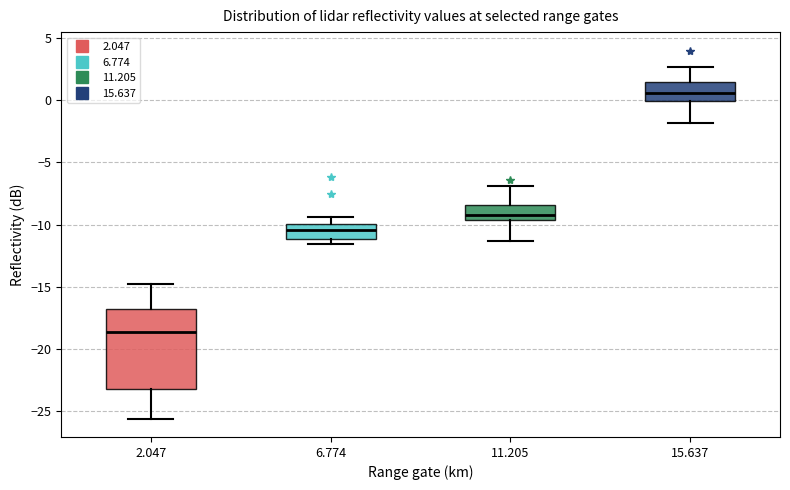

Which box is the tallest, from its lower edge to its upper edge?

2.047